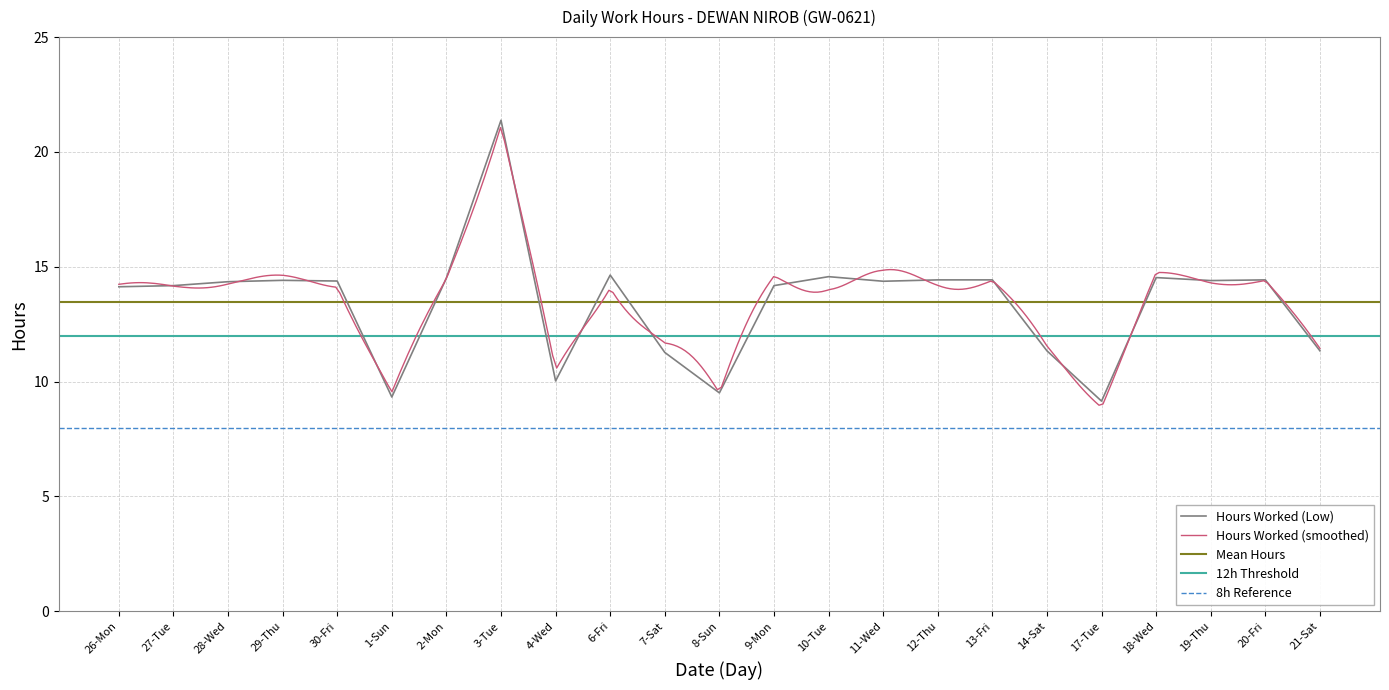

Rank the categories by value from highest to lowest.

3-Tue, 6-Fri, 10-Tue, 18-Wed, 2-Mon, 12-Thu, 13-Fri, 20-Fri, 29-Thu, 19-Thu, 30-Fri, 11-Wed, 28-Wed, 27-Tue, 9-Mon, 26-Mon, 14-Sat, 21-Sat, 7-Sat, 4-Wed, 8-Sun, 1-Sun, 17-Tue